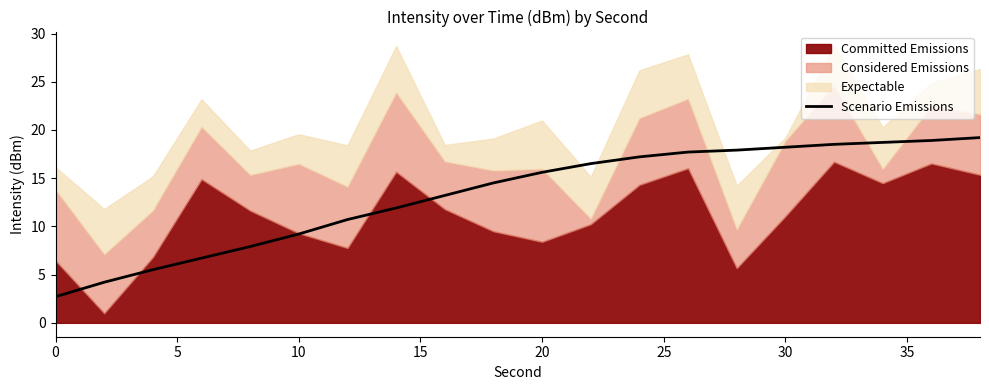

Is it true that Scenario Emissions equals 9.2 at 10?

True